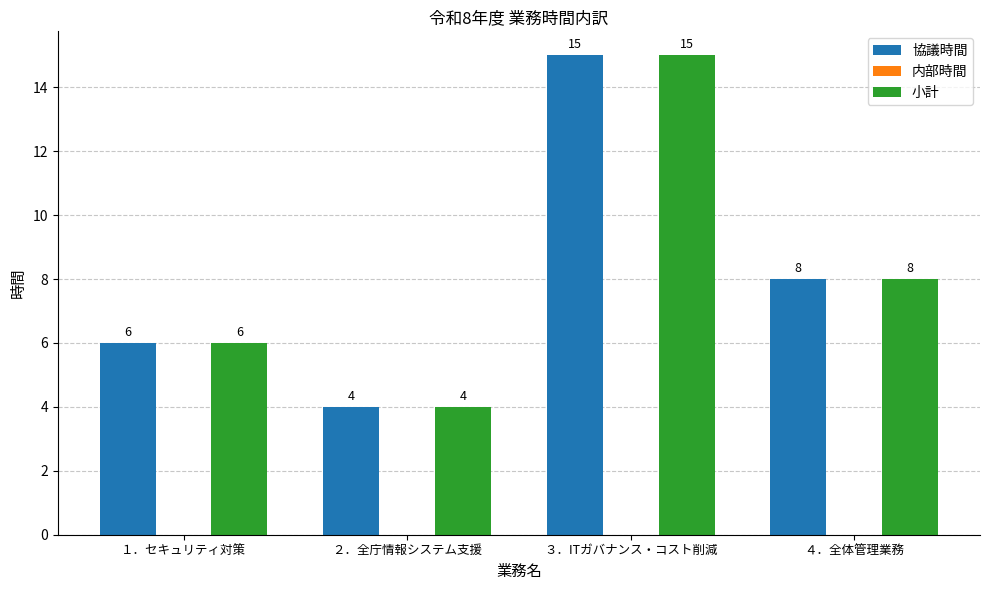

True or false: 小計 has a value of 4 at ２．全庁情報システム支援.

True